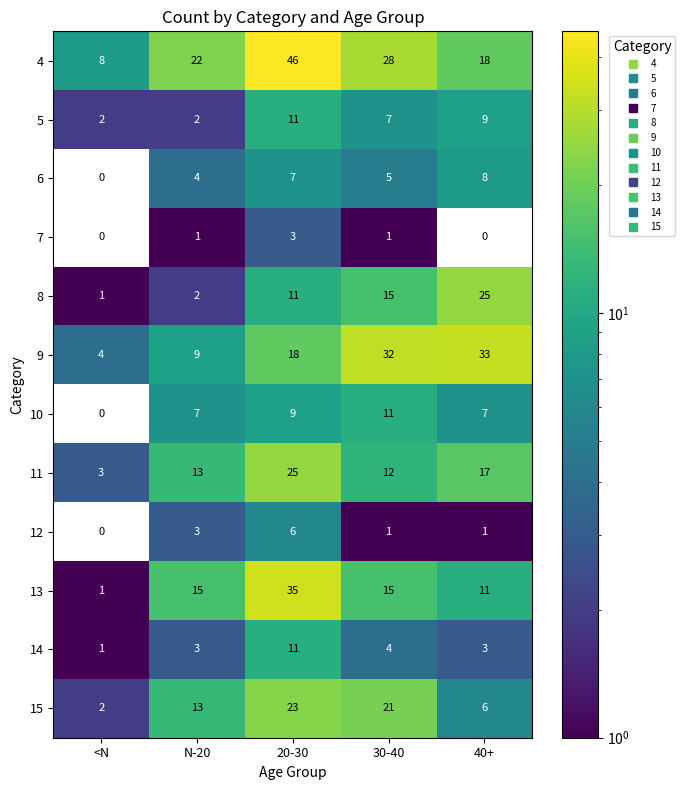

What is the difference between the highest and lowest values at <N?

8